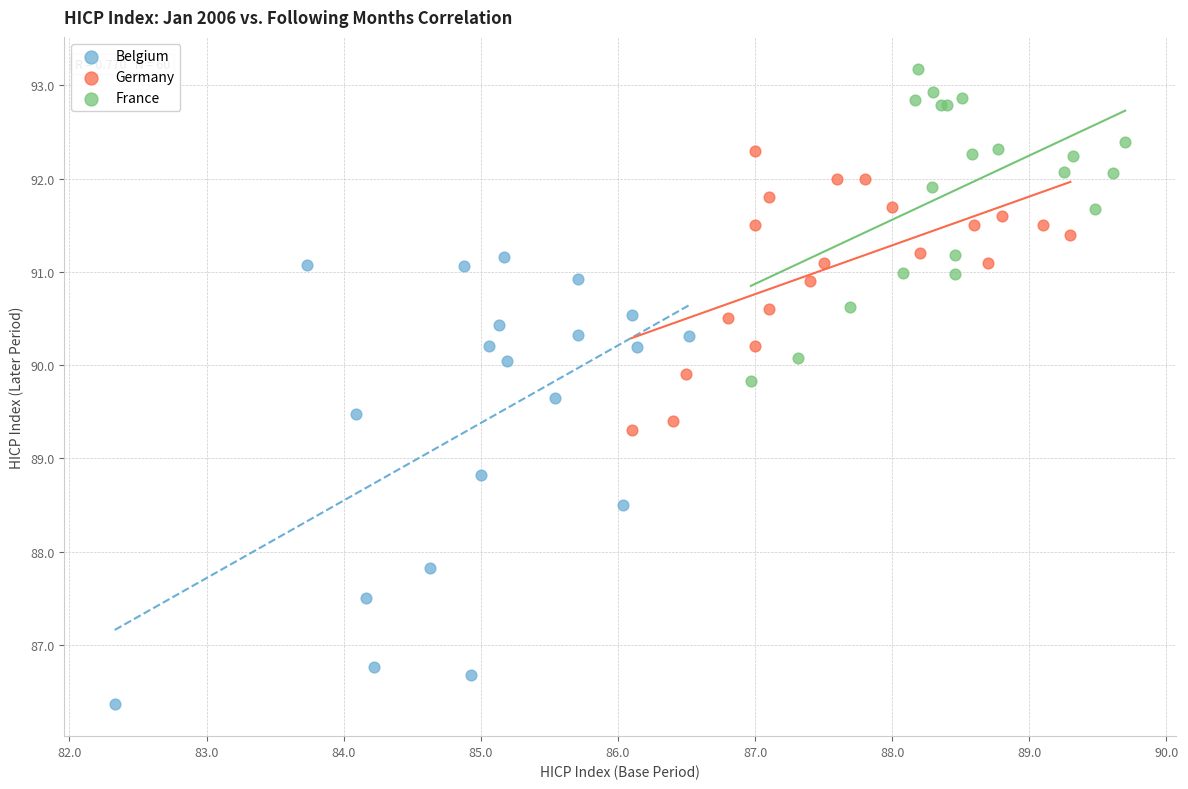

Which series has the widest spread of Y values?

Belgium